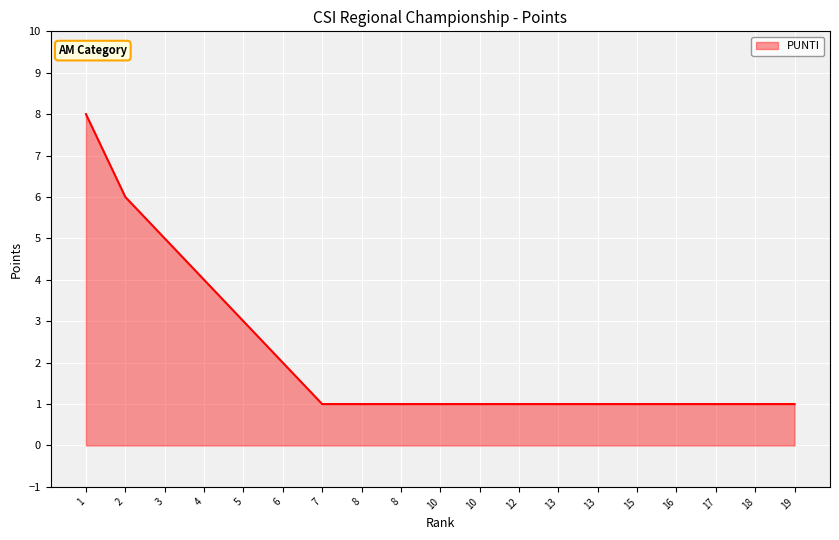

How many lines are shown in the chart?

1